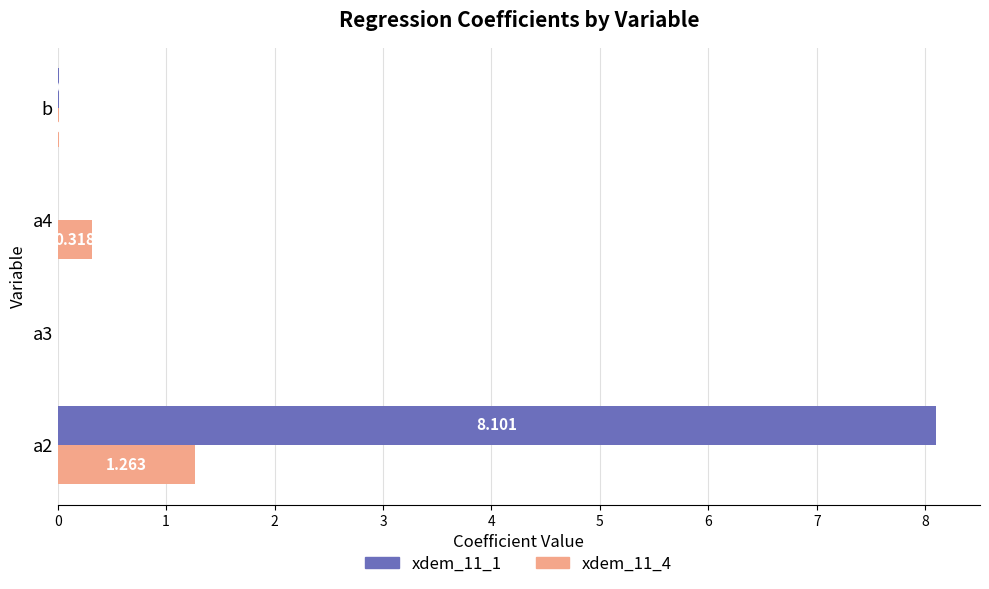

Where is xdem_11_1 nearest to the value 4?

b